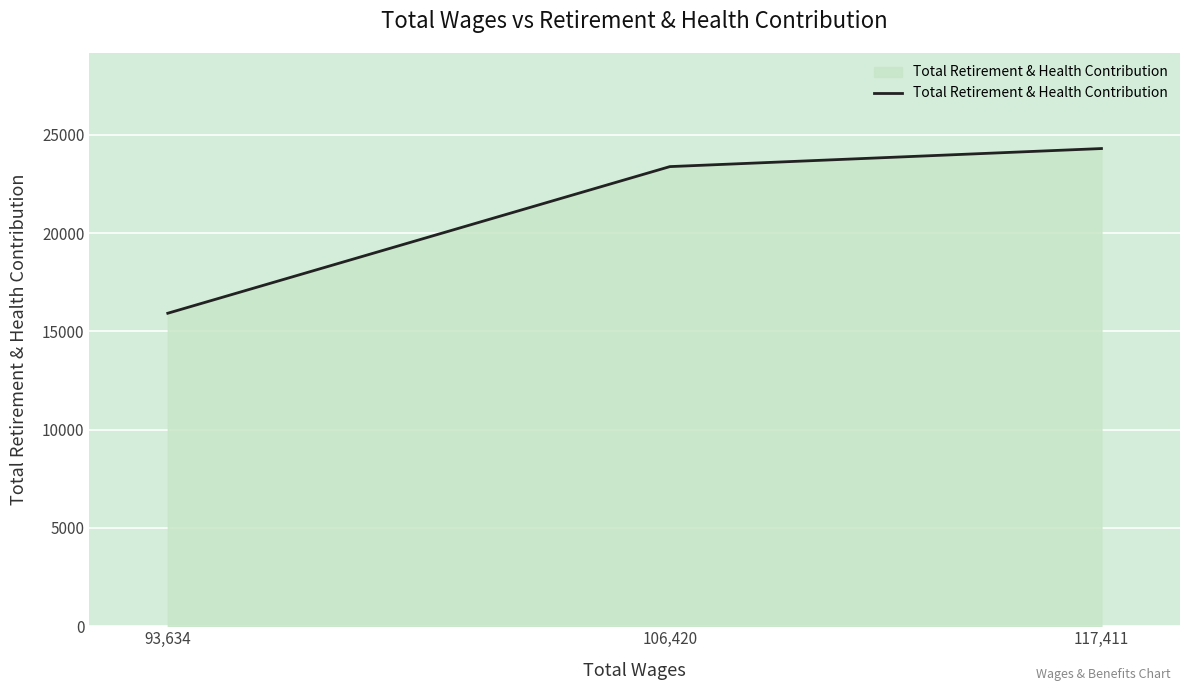

How many values are between 15924 and 24303?

3